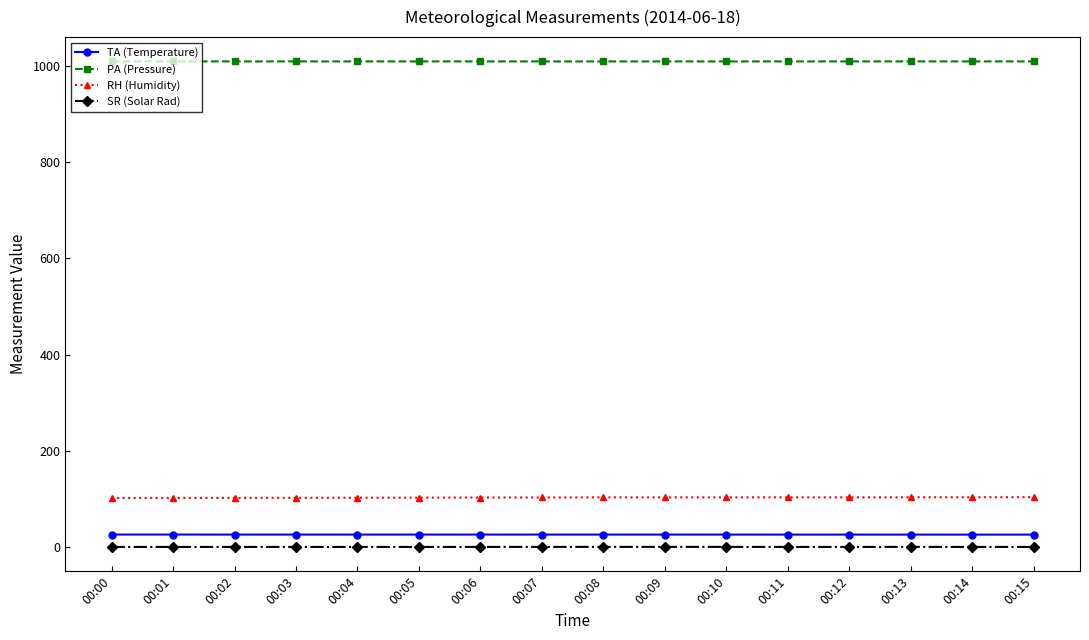

What is the lowest value of the RH (Humidity) series?

101.7